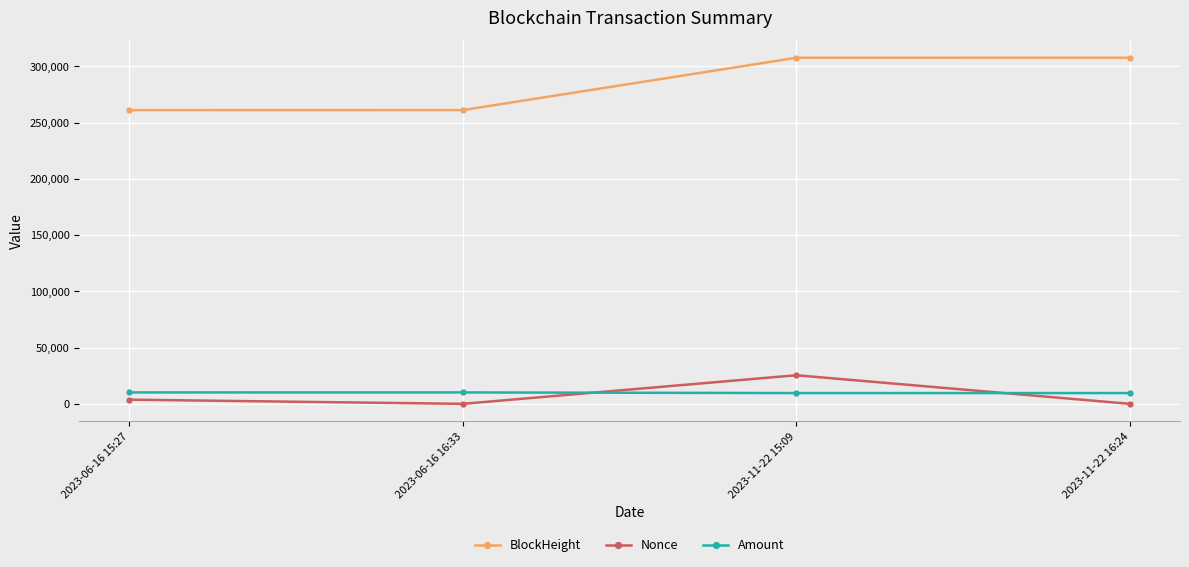

What is the lowest value of the Amount series?

9571.4